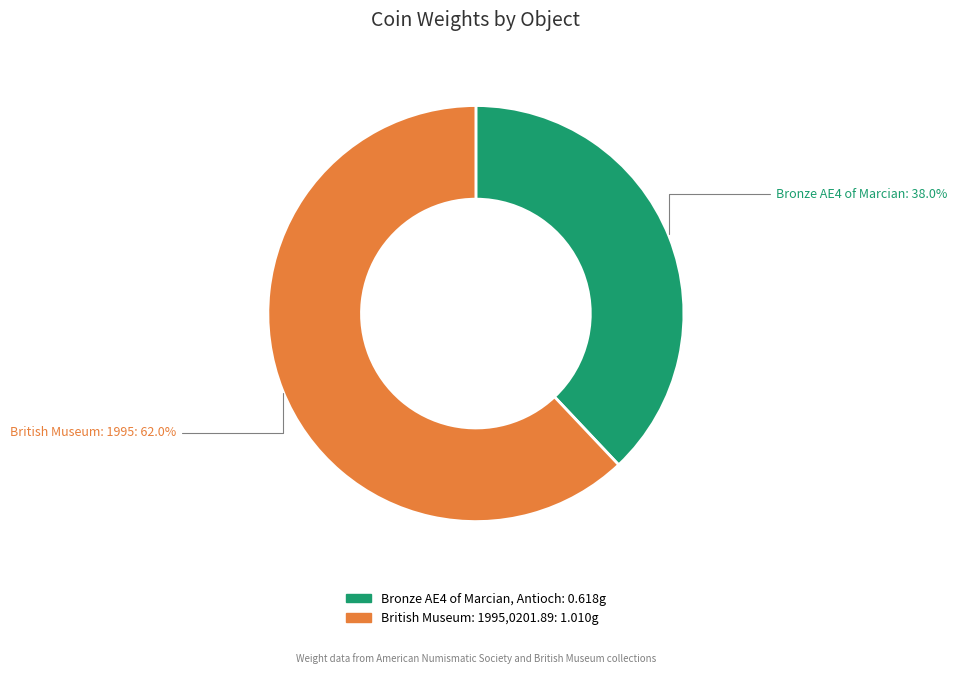

How many segments does this pie chart have?

2